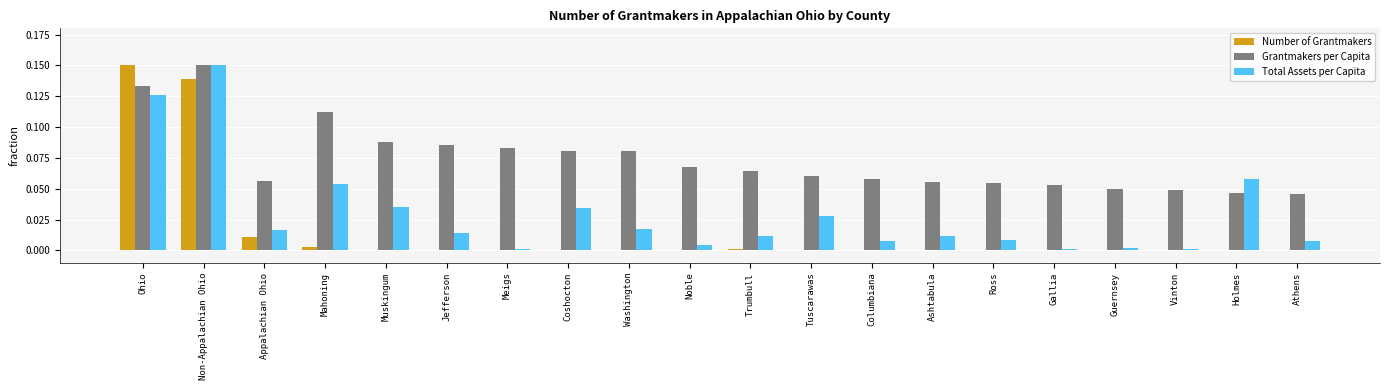

What is the sum of all Total Assets per Capita values?

0.6